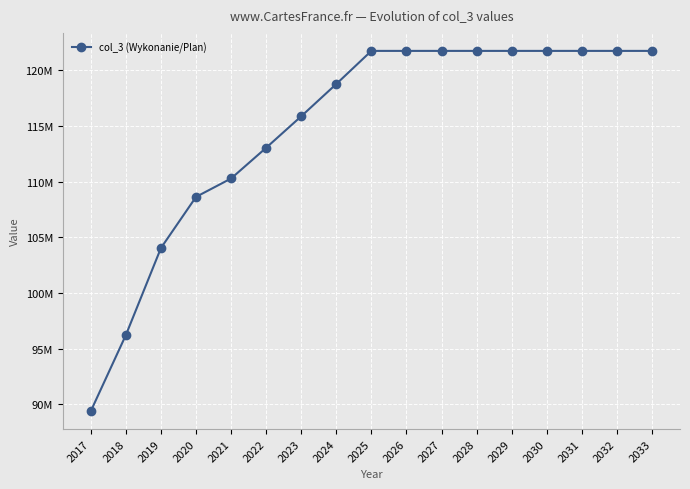

What is the smallest value displayed?

89409490.0